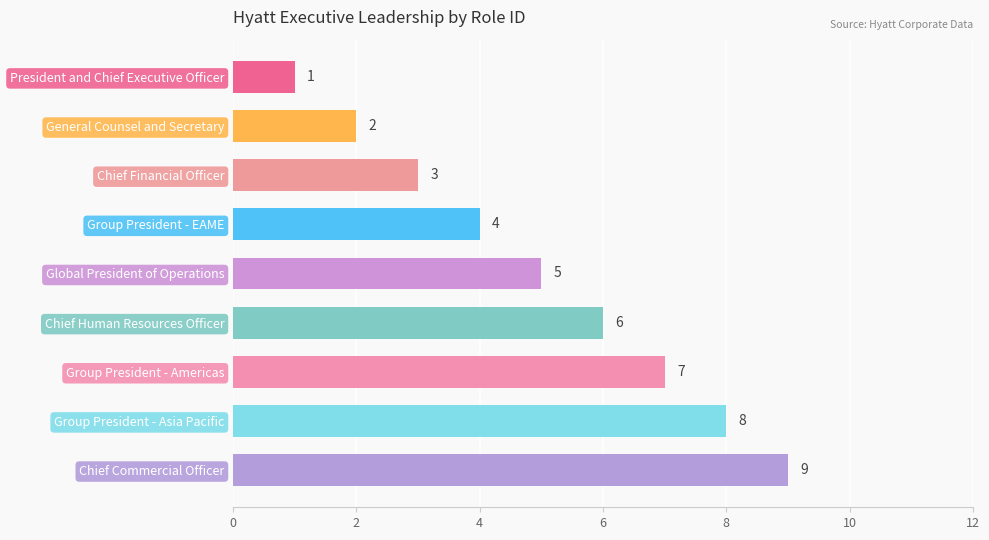

True or false: the data shows 1 at General Counsel and Secretary.

False